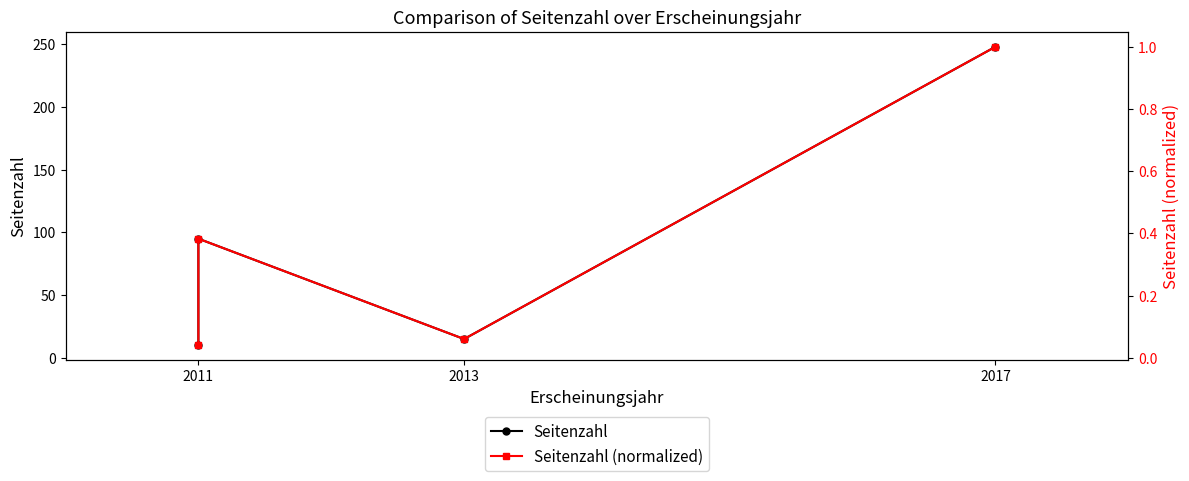

List the series in order of their overall mean, highest first.

Seitenzahl, Seitenzahl (normalized)